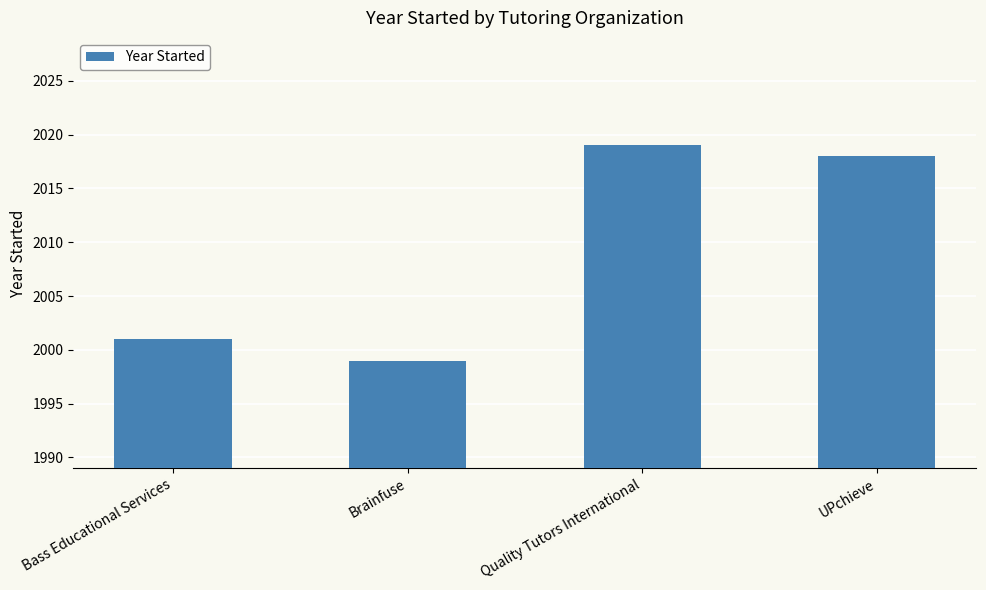

At which label does the data first exceed 2018?

Quality Tutors International